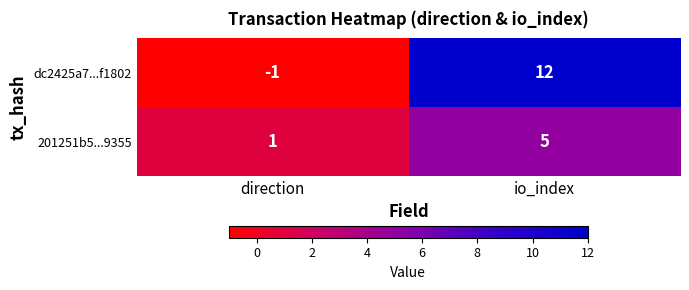

Which series has the largest range (max minus min)?

dc2425a7...f1802